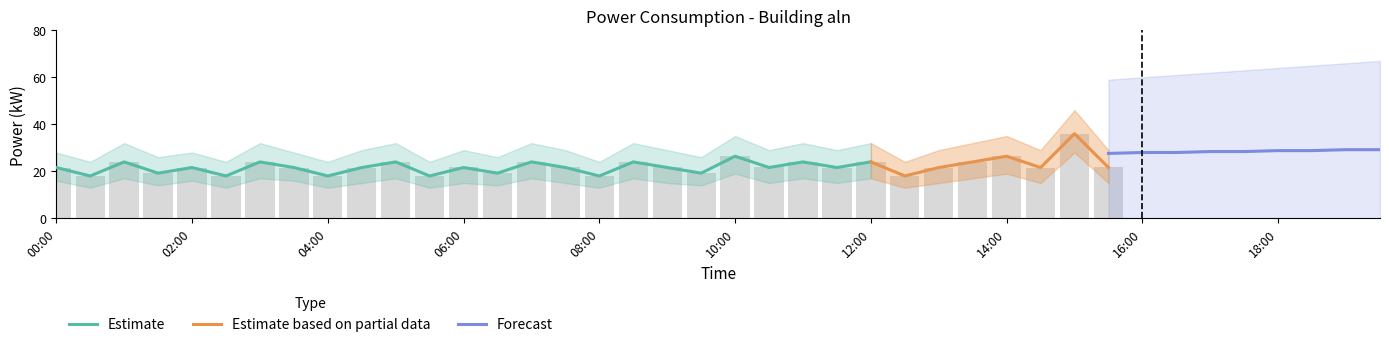

The value at 22 is 24.0. True or false?

True